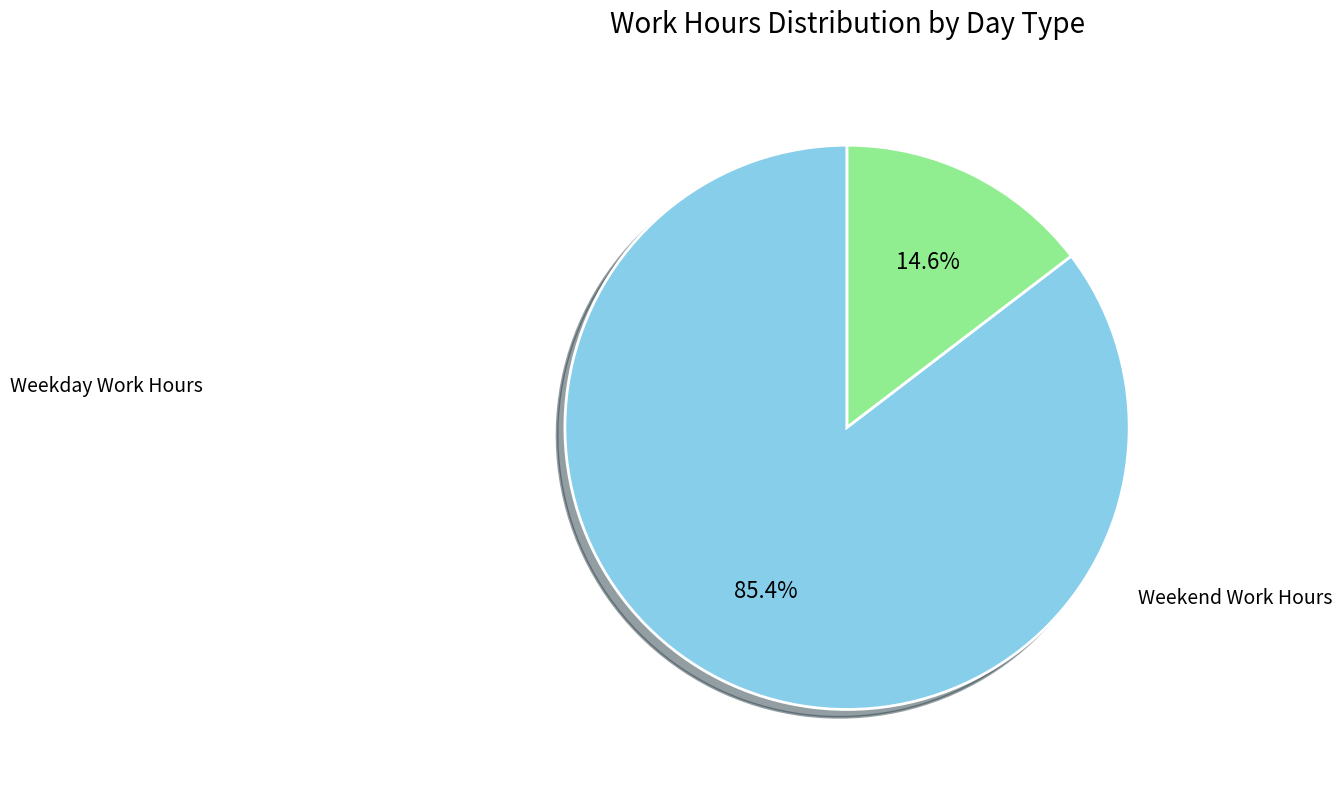

How many segments does this pie chart have?

2